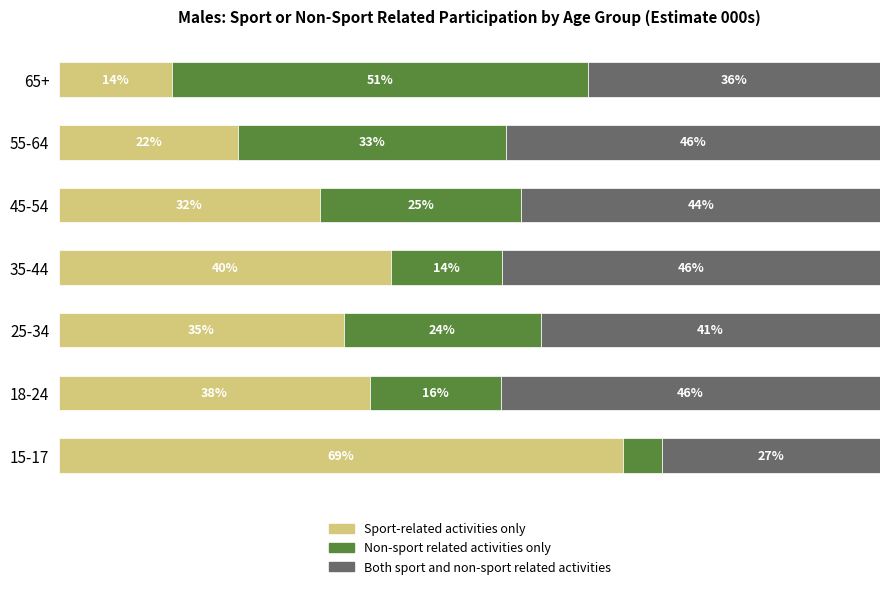

What is the difference between the second highest and second lowest values in the Both sport and non-sport related activities series?

10.5